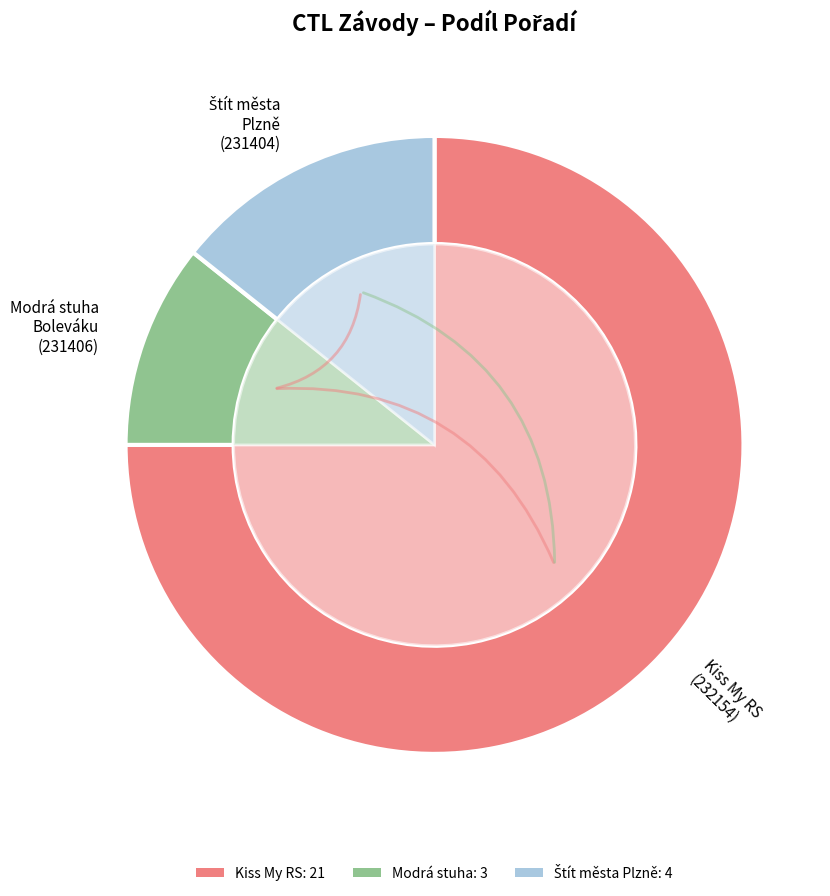

Rank the categories by value from highest to lowest.

Kiss My RS (232154), Štít města Plzně (231404), Modrá stuha Boleváku (231406)